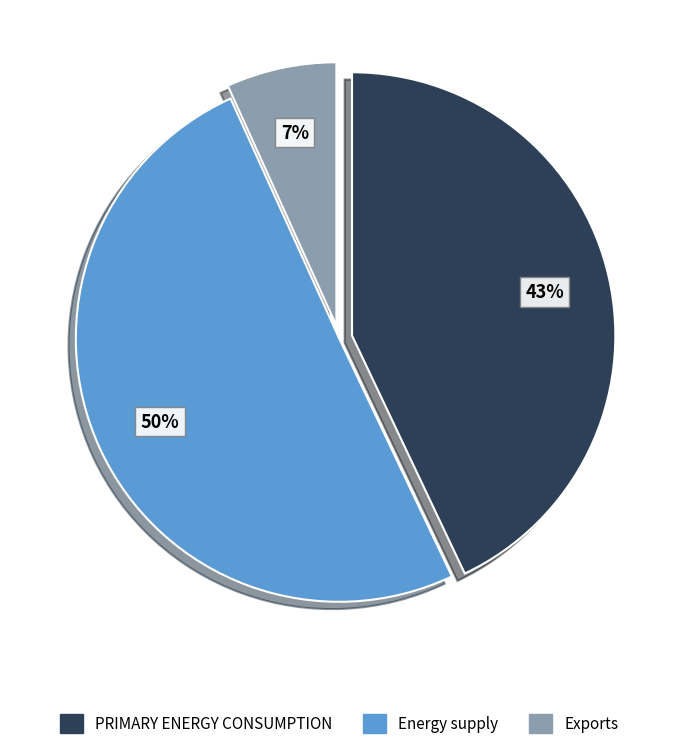

True or false: PRIMARY ENERGY CONSUMPTION accounts for 56% of the total.

False